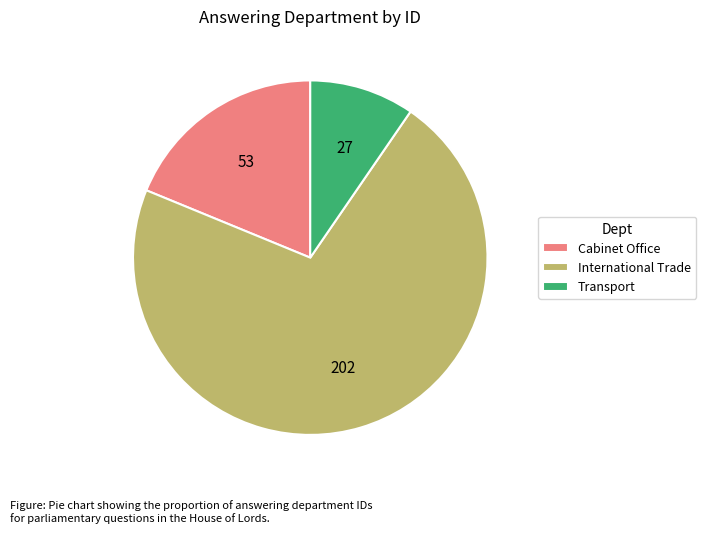

How many slices are in this pie chart?

3